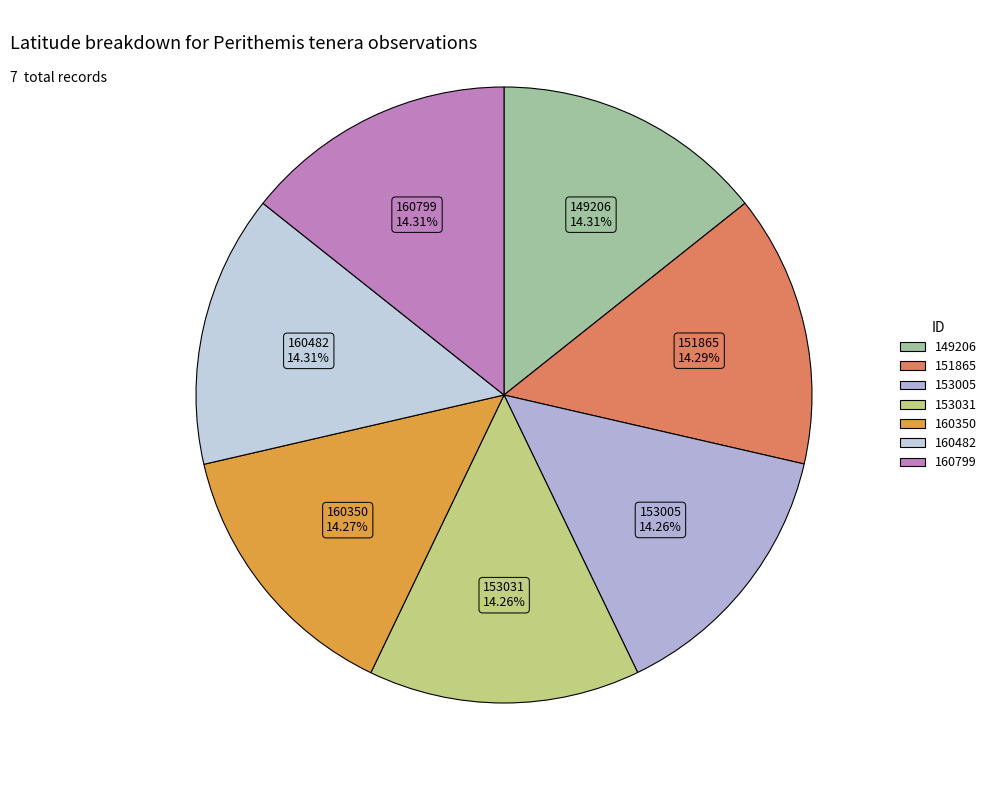

What is the ratio of the value at 151865 to the value at 160482?

1.0